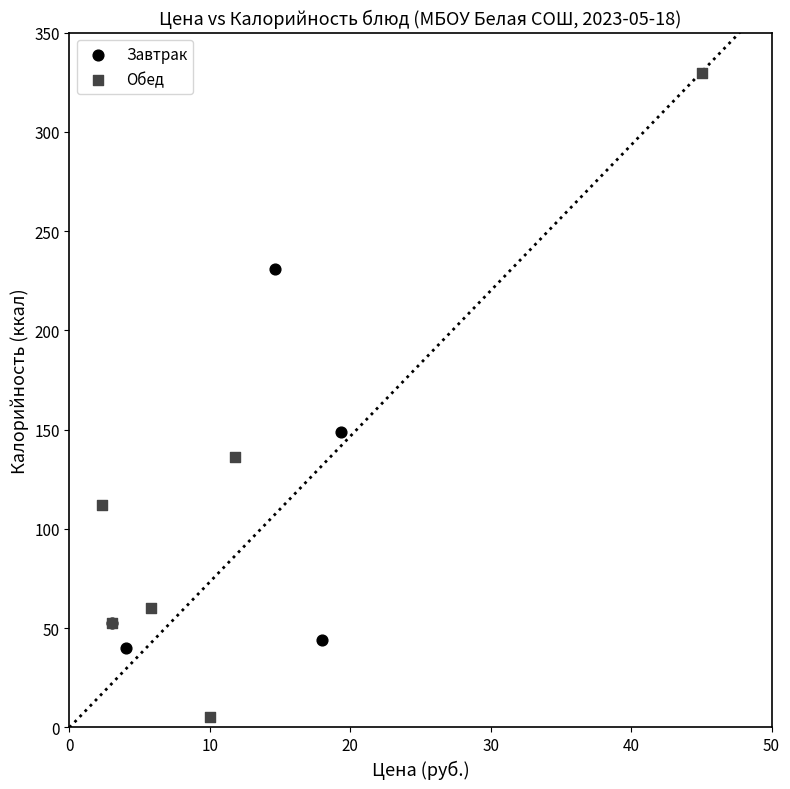

Which series has the largest Y range (max minus min)?

Обед